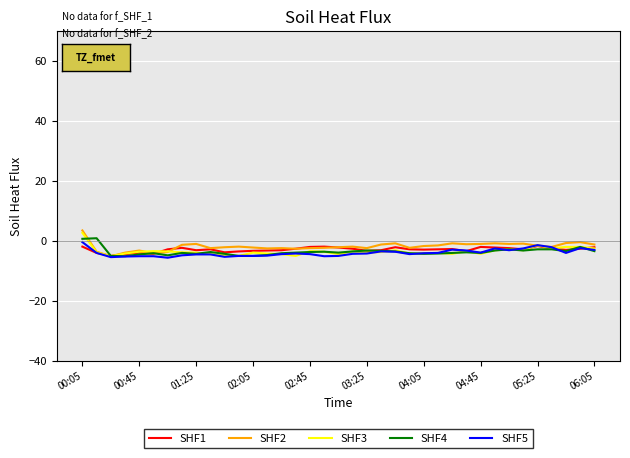

What is the smallest value displayed?

-5.5